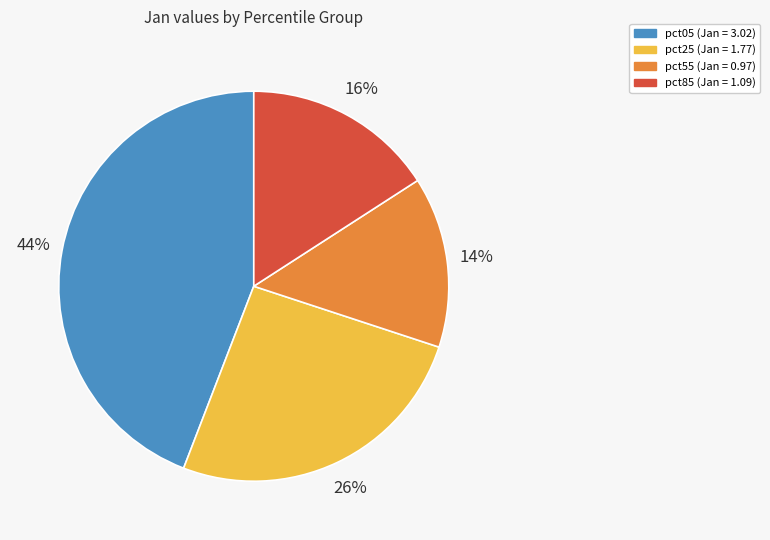

To the nearest percent, what is the difference between the largest and smallest slice percentages?

30%